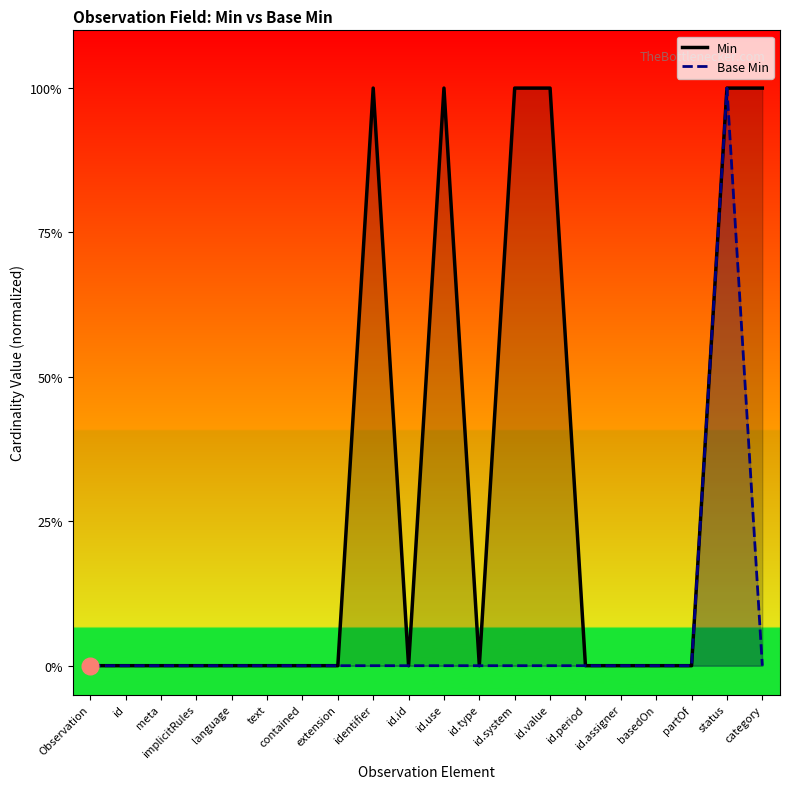

Where is the first local minimum for Min?

id.id